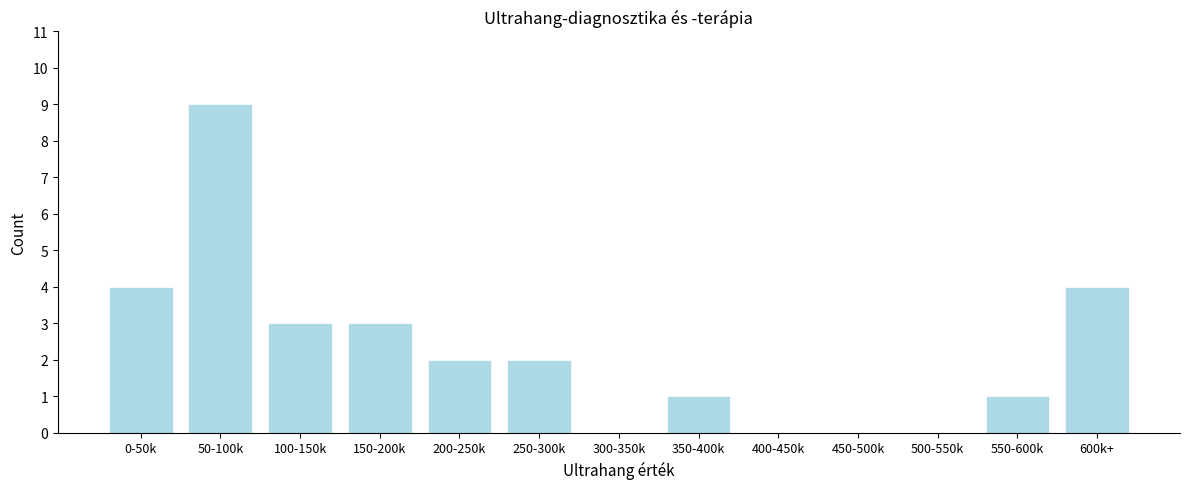

Reading left to right, transcribe all the data shown in this chart.

0-50k=4	50-100k=9	100-150k=3	150-200k=3	200-250k=2	250-300k=2	300-350k=0	350-400k=1	400-450k=0	450-500k=0	500-550k=0	550-600k=1	600k+=4